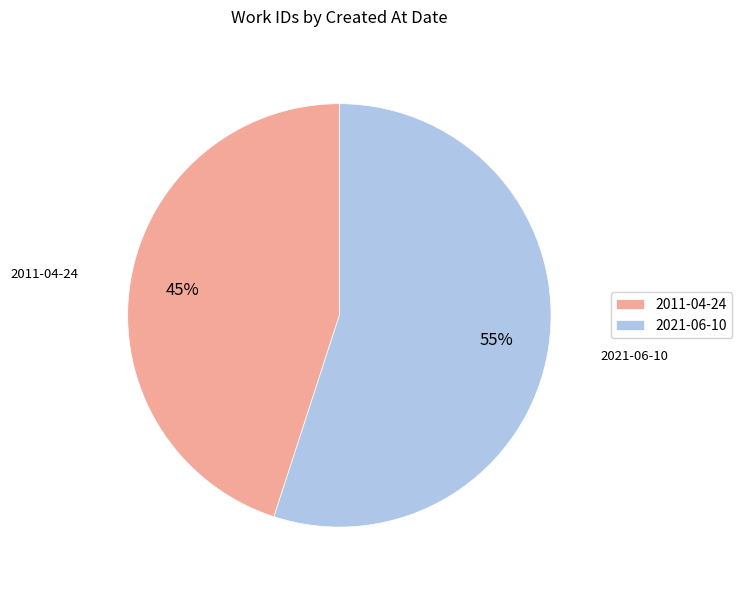

What is the ratio of the value at 2021-06-10 to the value at 2011-04-24?

1.2